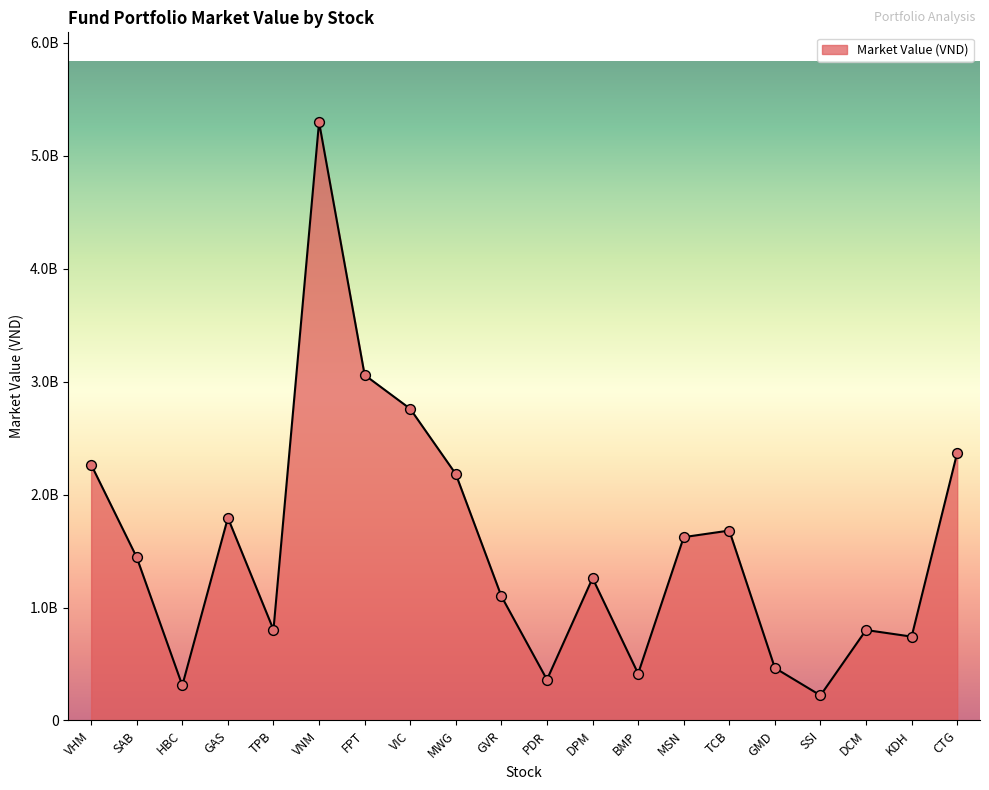

Which has a higher value, DCM or BMP?

DCM